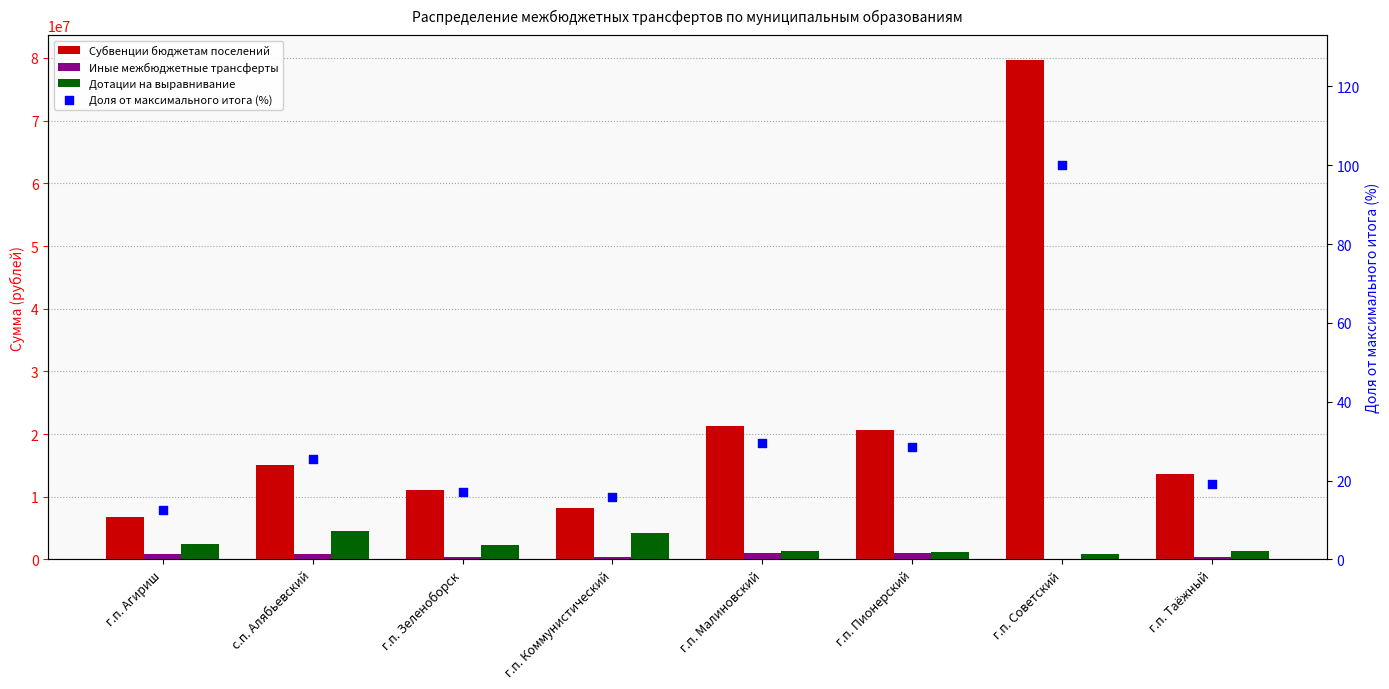

Which series has the largest Y range (max minus min)?

Субвенции бюджетам поселений